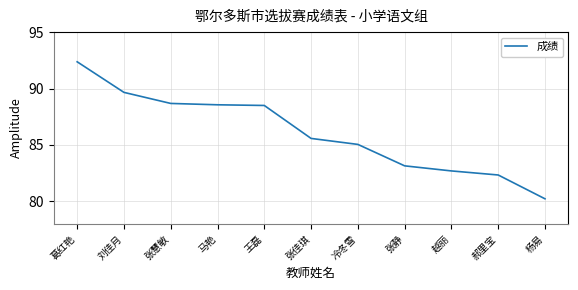

True or false: the data shows 156.8 at 王磊.

False